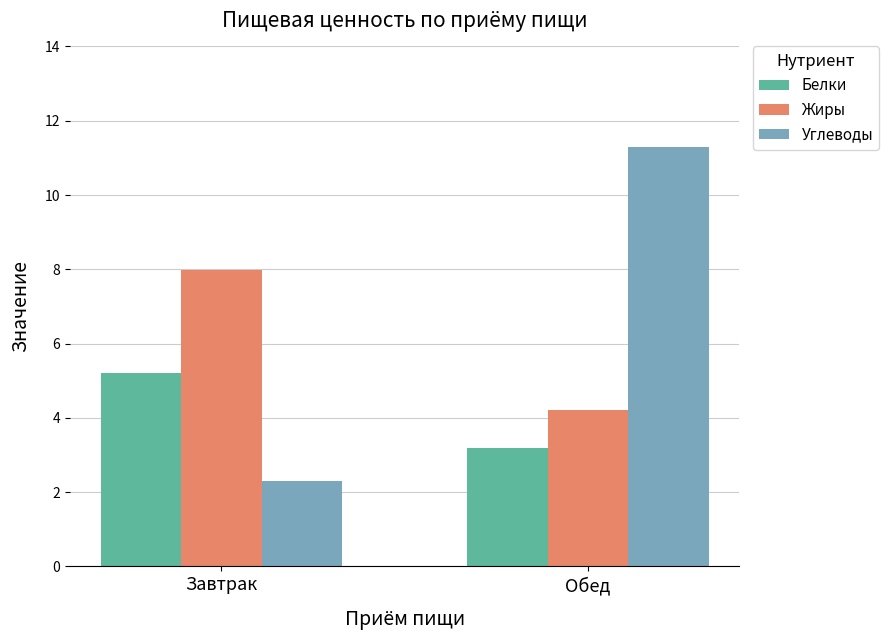

Which series has the widest spread of values?

Углеводы